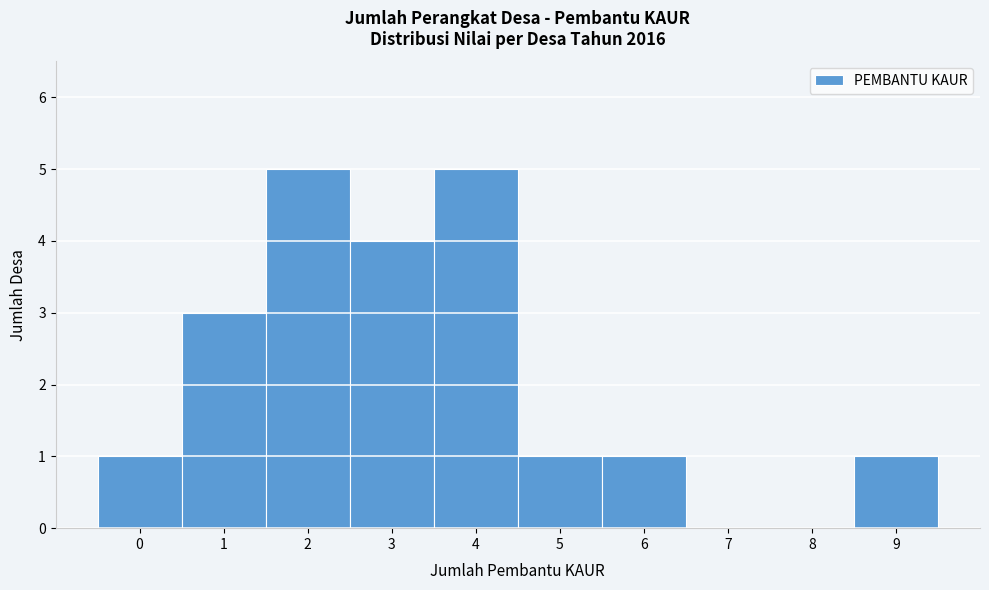

Reading left to right, list every bar in this chart as the range it spans on the x-axis followed by its height. The values are not printed on the chart, so give them approximately, as read against the axis.

-0.5 to 0.5: 1
0.5 to 1.5: 3
1.5 to 2.5: 5
2.5 to 3.5: 4
3.5 to 4.5: 5
4.5 to 5.5: 1
5.5 to 6.5: 1
6.5 to 7.5: 0
7.5 to 8.5: 0
8.5 to 9.5: 1